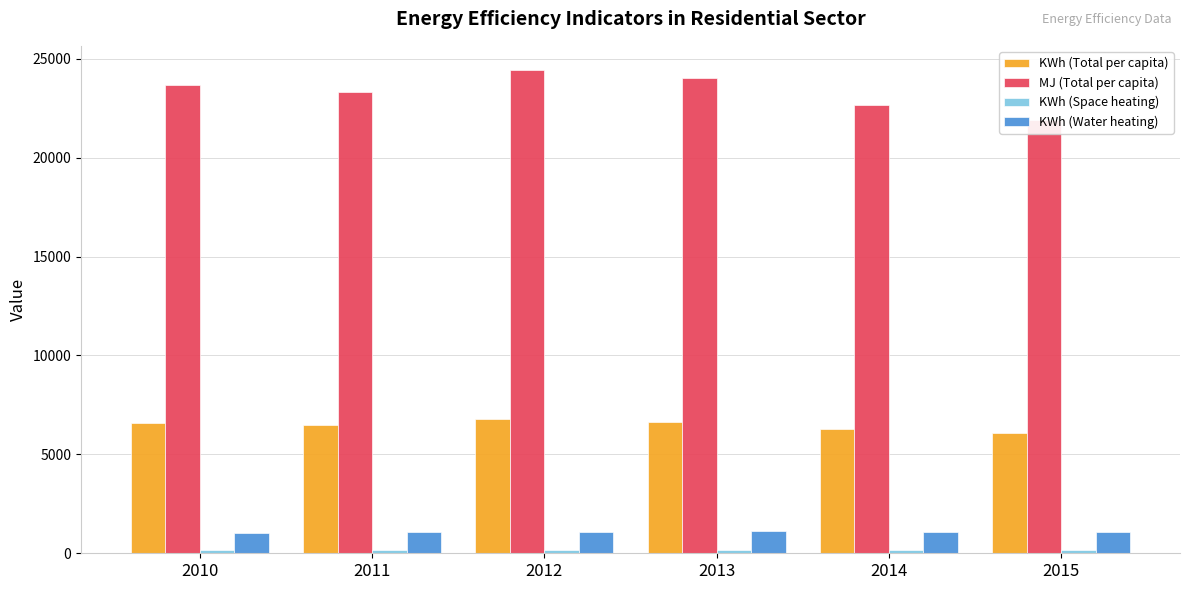

What is the difference between the maximum and minimum values in the KWh (Water heating) series?

64.8